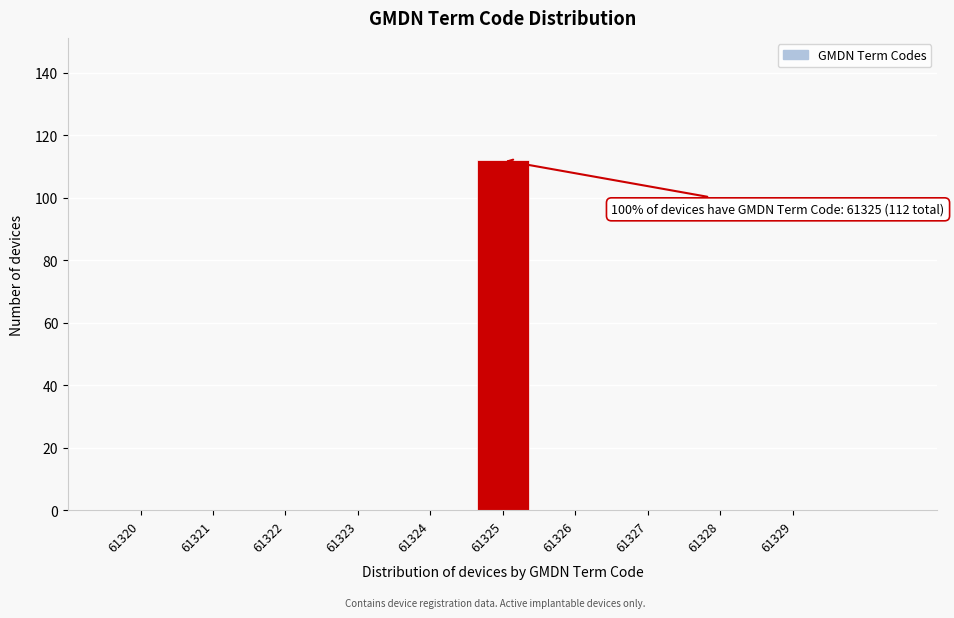

Reading left to right, list all the values displayed in this chart.

61320=0	61321=0	61322=0	61323=0	61324=0	61325=112	61326=0	61327=0	61328=0	61329=0